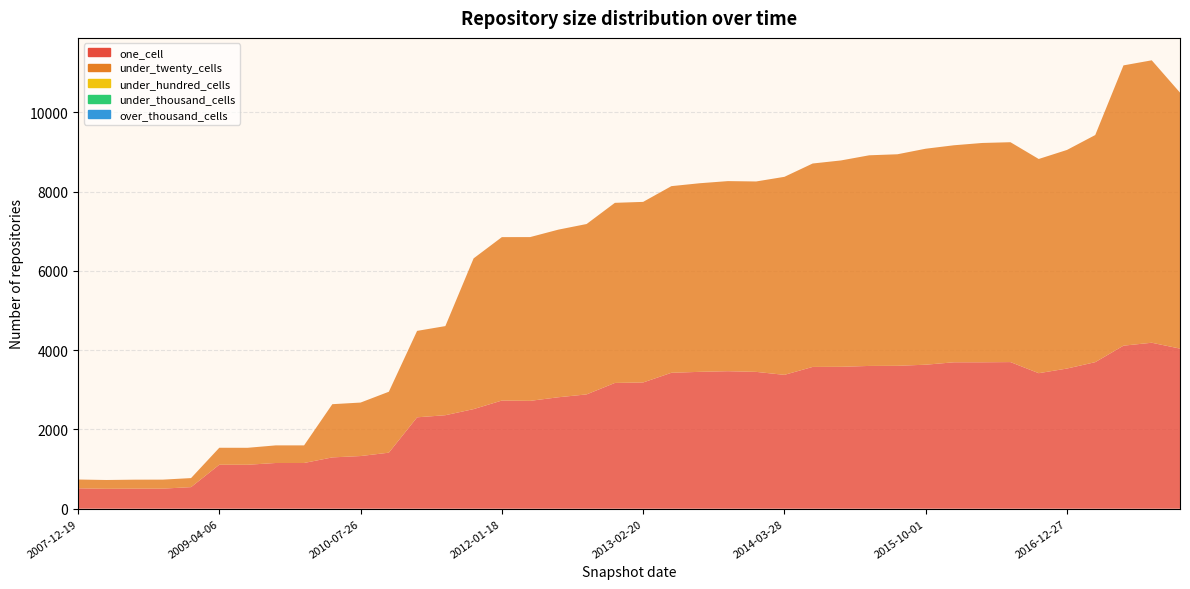

Reading left to right, transcribe all the data shown in this chart.

one_cell: 514	502	506	506	544	1109	1108	1153	1153	1294	1328	1413	2305	2358	2512	2728	2720	2811	2883	3172	3184	3428	3452	3468	3451	3376	3576	3579	3601	3604	3632	3693	3693	3698	3418	3535	3696	4112	4186	4038
under_twenty_cells: 222	222	226	227	228	428	428	444	444	1342	1349	1537	2180	2248	3802	4122	4131	4228	4298	4543	4555	4708	4757	4795	4803	4995	5131	5205	5313	5336	5448	5474	5532	5546	5403	5514	5729	7070	7124	6457
under_hundred_cells: 0	0	0	0	0	0	0	0	0	0	0	0	0	0	0	0	0	0	0	0	0	0	0	0	0	0	0	0	0	0	0	0	0	0	0	0	0	0	0	0
under_thousand_cells: 0	0	0	0	0	0	0	0	0	0	0	0	0	0	0	0	0	0	0	0	0	0	0	0	0	0	0	0	0	0	0	0	0	0	0	0	0	0	0	0
over_thousand_cells: 0	0	0	0	0	0	0	0	0	0	0	0	0	0	0	0	0	0	0	0	0	0	0	0	0	0	0	0	0	0	0	0	0	0	0	0	0	0	0	0